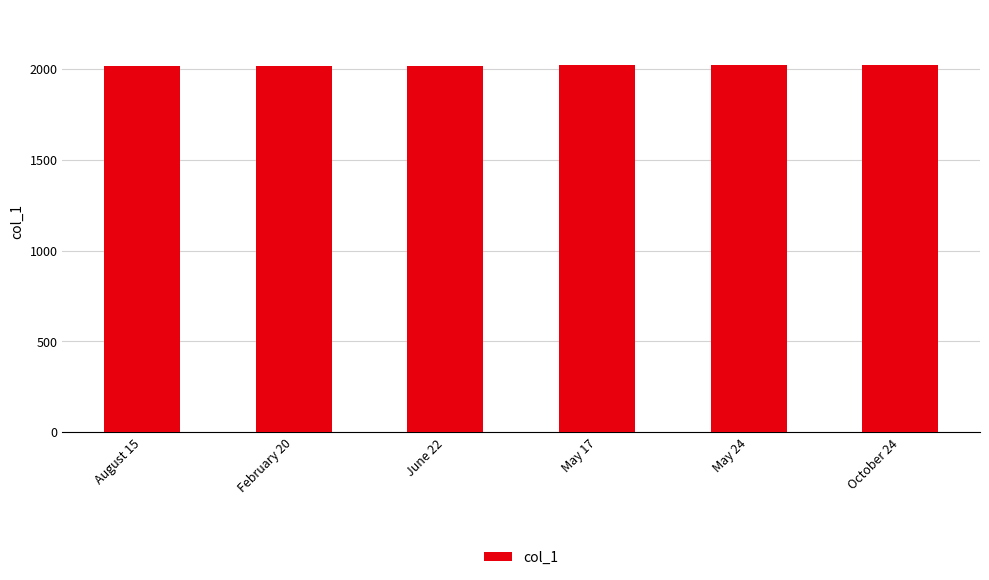

What is the change in value from February 20 to May 24?

+1